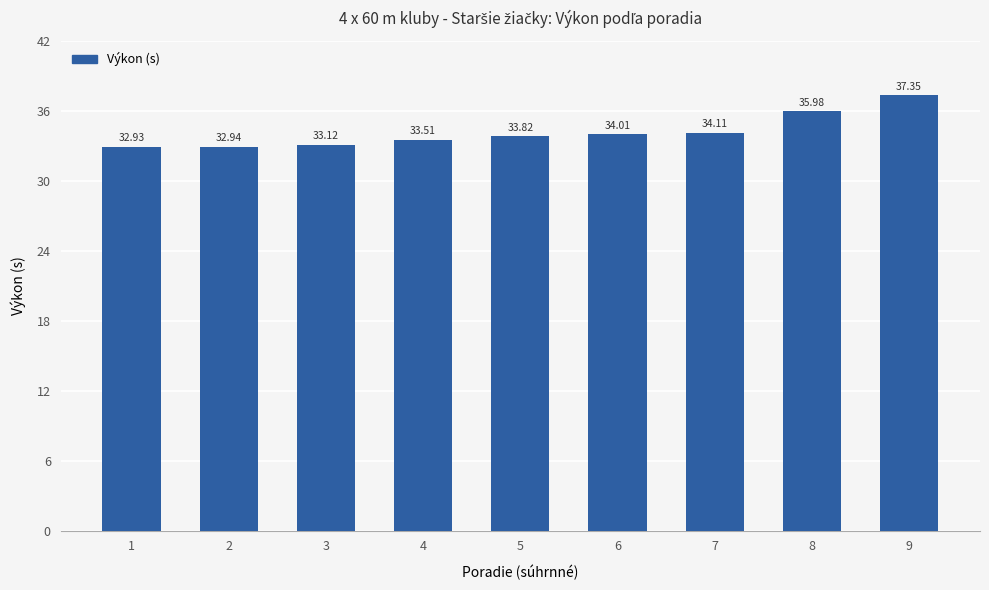

How many data points are above 33?

7